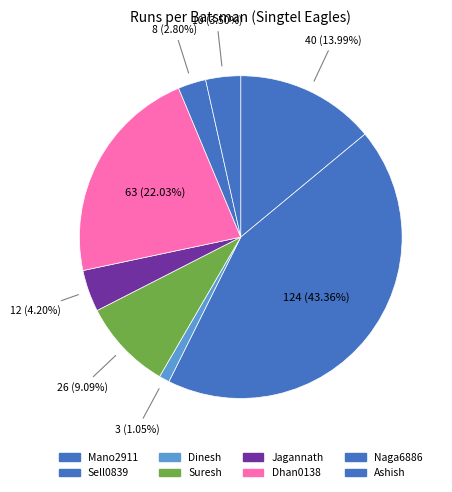

Count the number of slices in the pie.

8